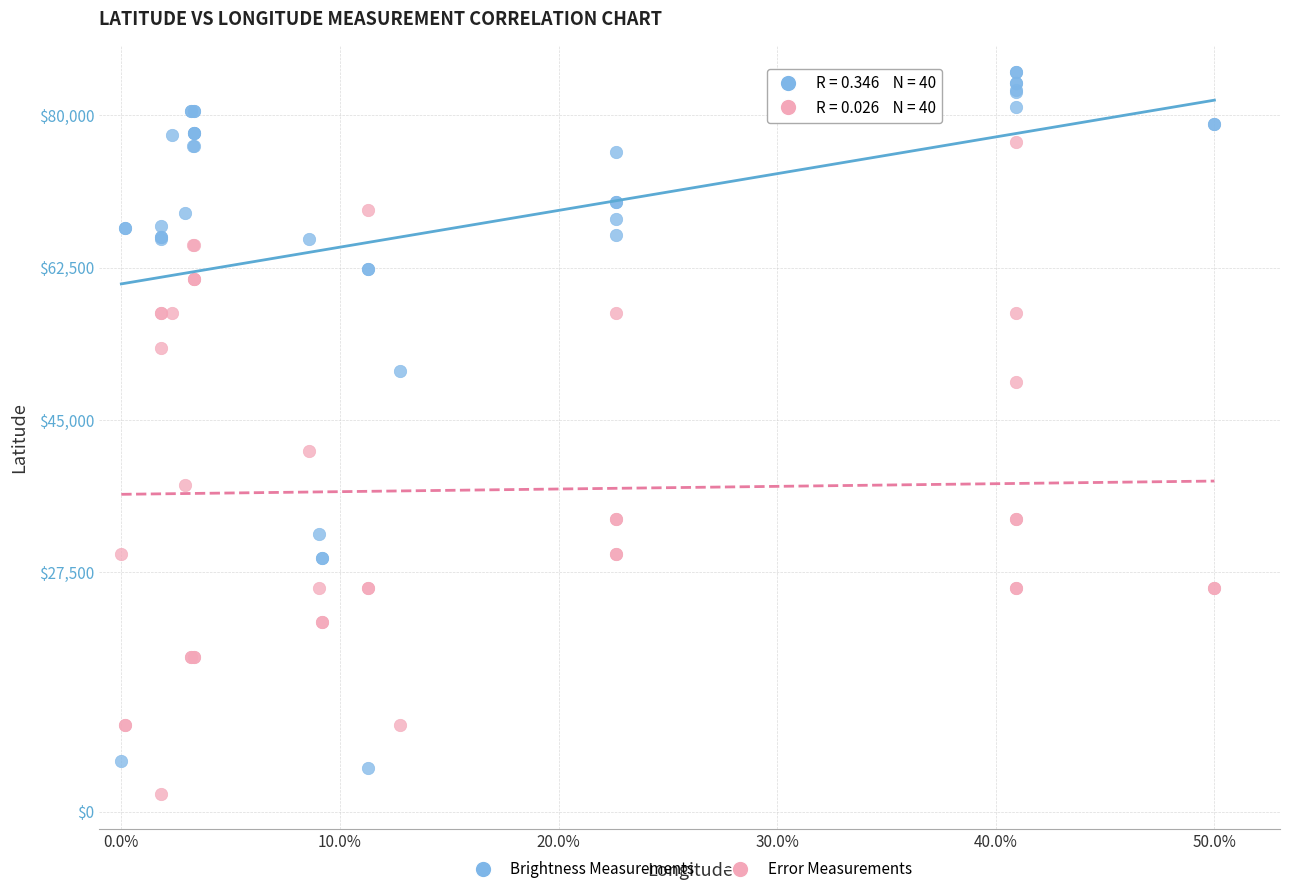

Across all series, what Y value is closest to 43500?

41473.7